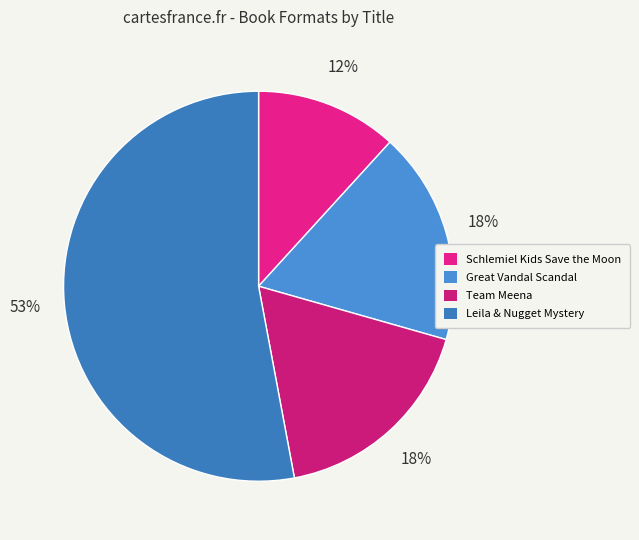

To the nearest percent, what is the difference between the largest and smallest slice percentages?

41%